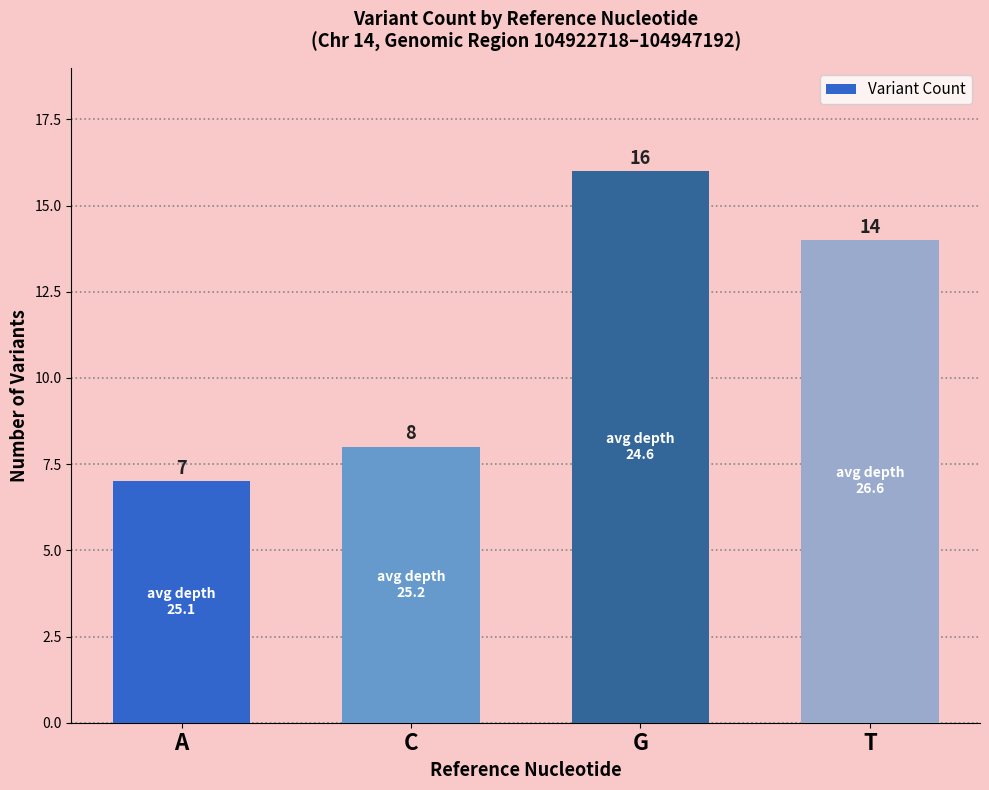

Reading left to right, transcribe all the data shown in this chart.

7	8	16	14